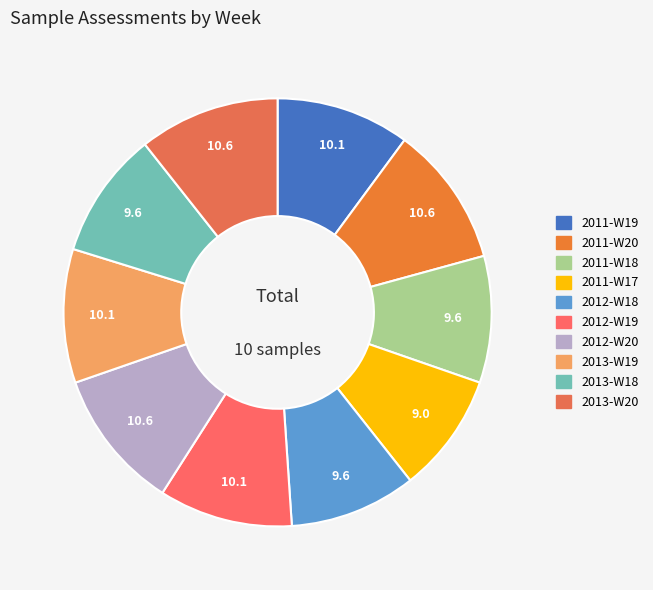

To the nearest percent, what is the combined percentage of 2013-W18 and 2012-W18?

19%